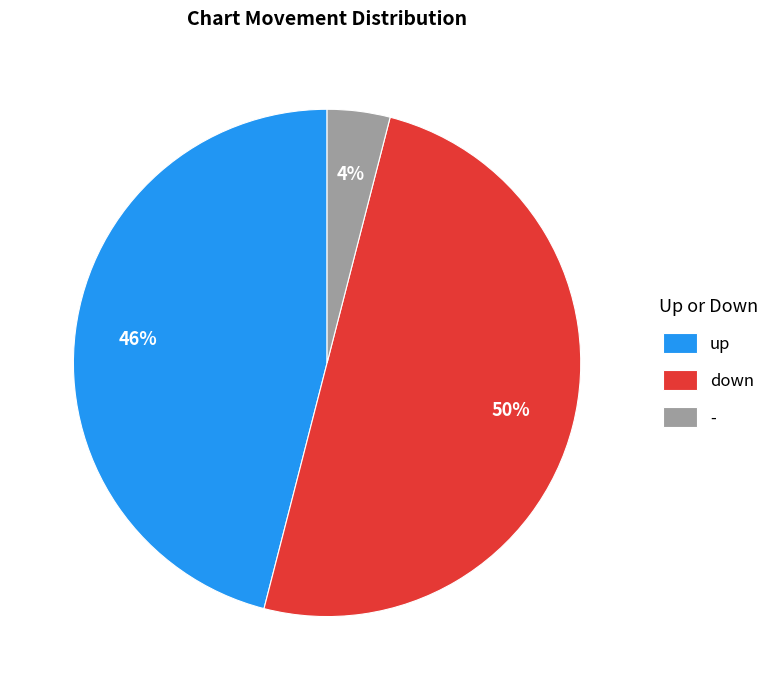

Is the sum of - and down greater than half?

Yes